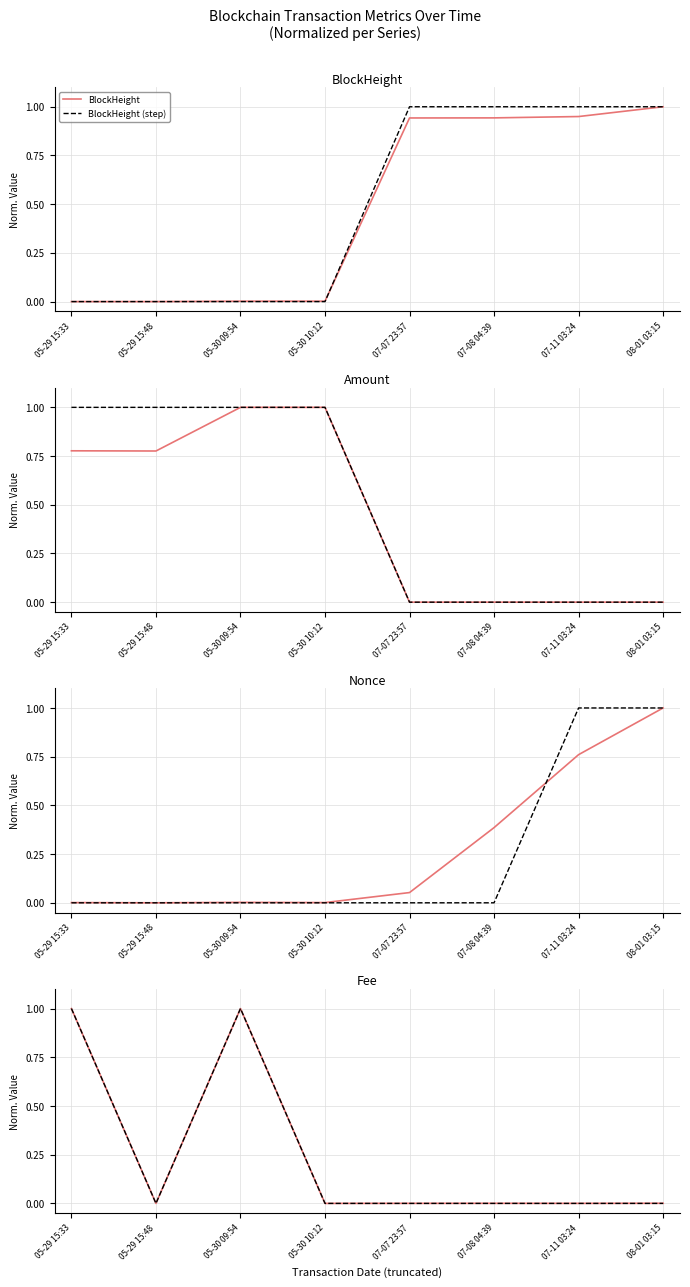

The value of BlockHeight (step) at 07-08 04:39 is 1.0. True or false?

True